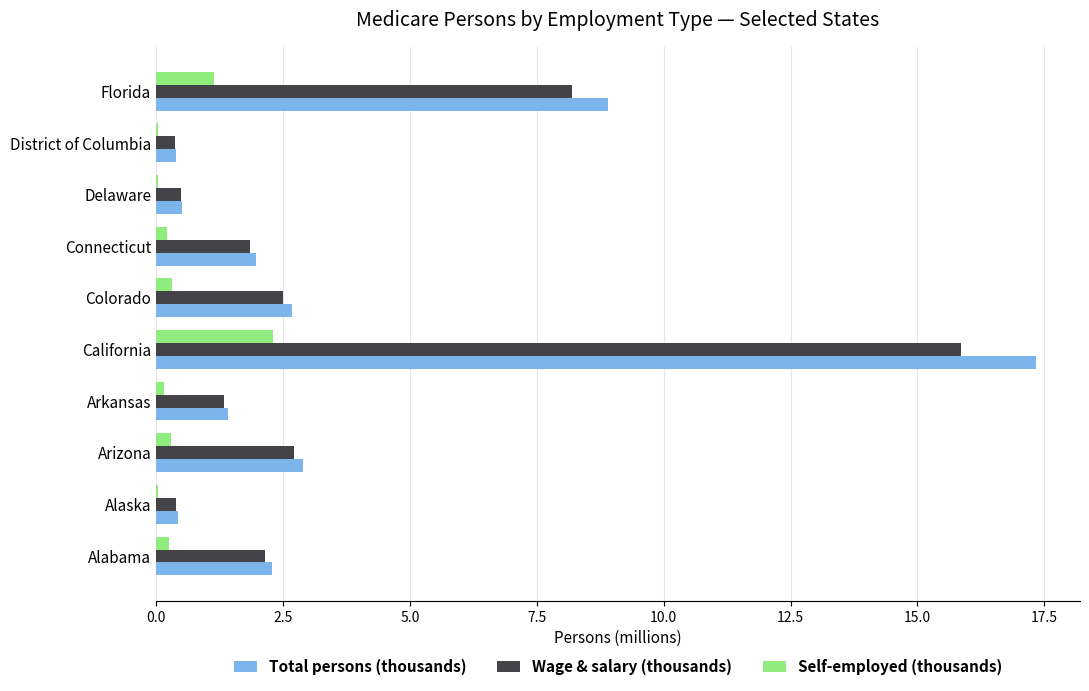

What is the maximum value for Total persons (thousands)?

17.3